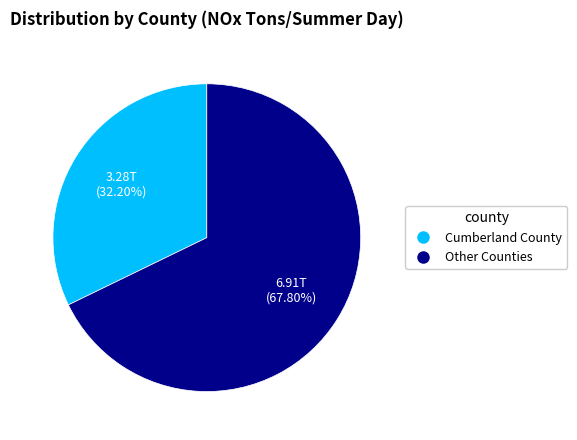

Is there any slice that represents more than half of the pie?

Yes